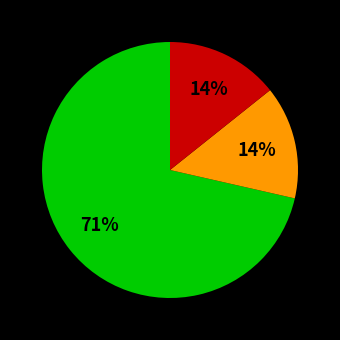

To the nearest percent, what is the average slice percentage?

33%